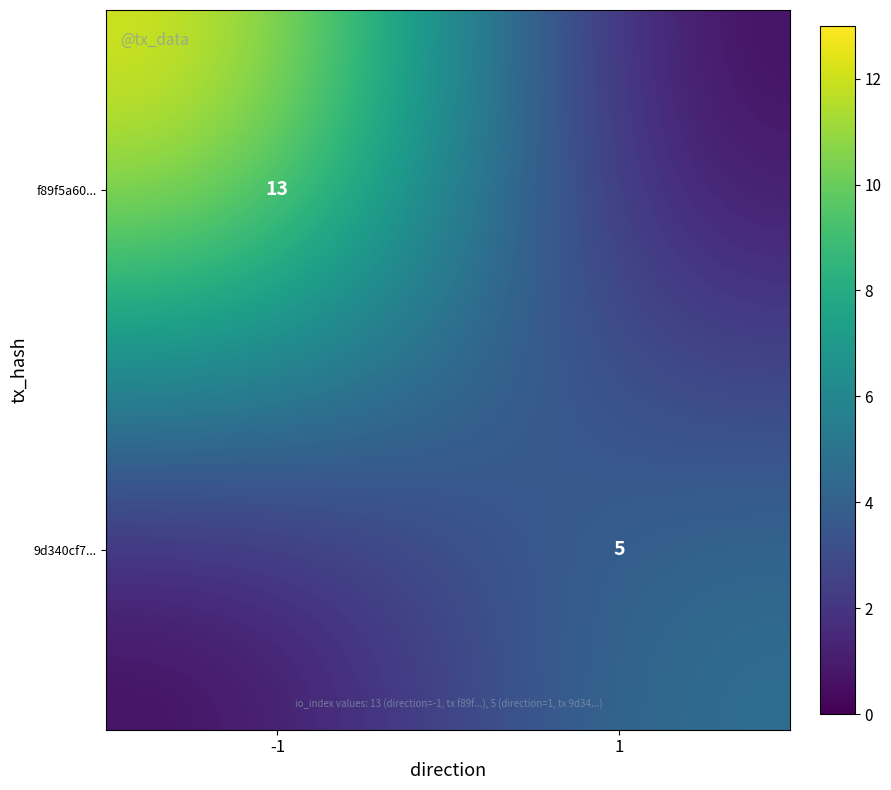

How many categories are shown in the chart?

2